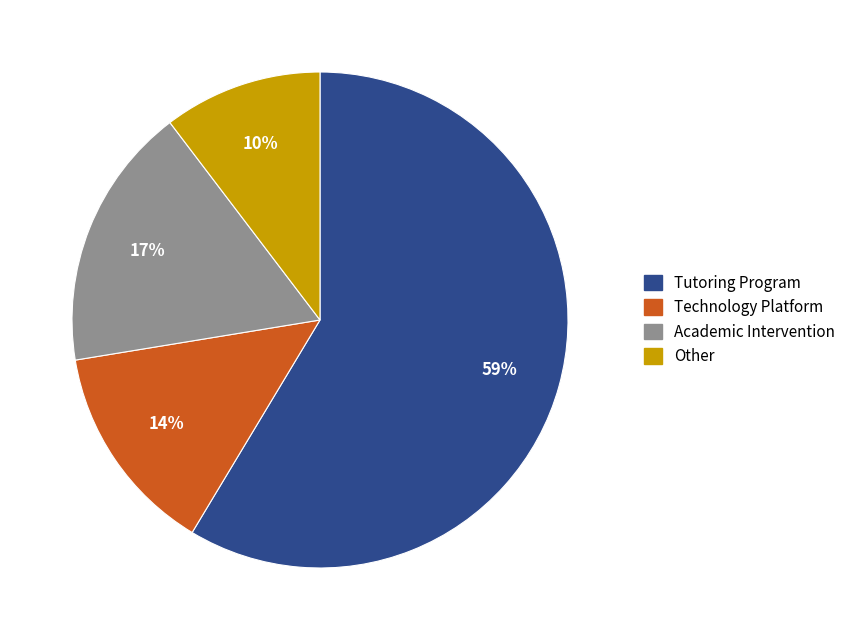

How many slices are in this pie chart?

4